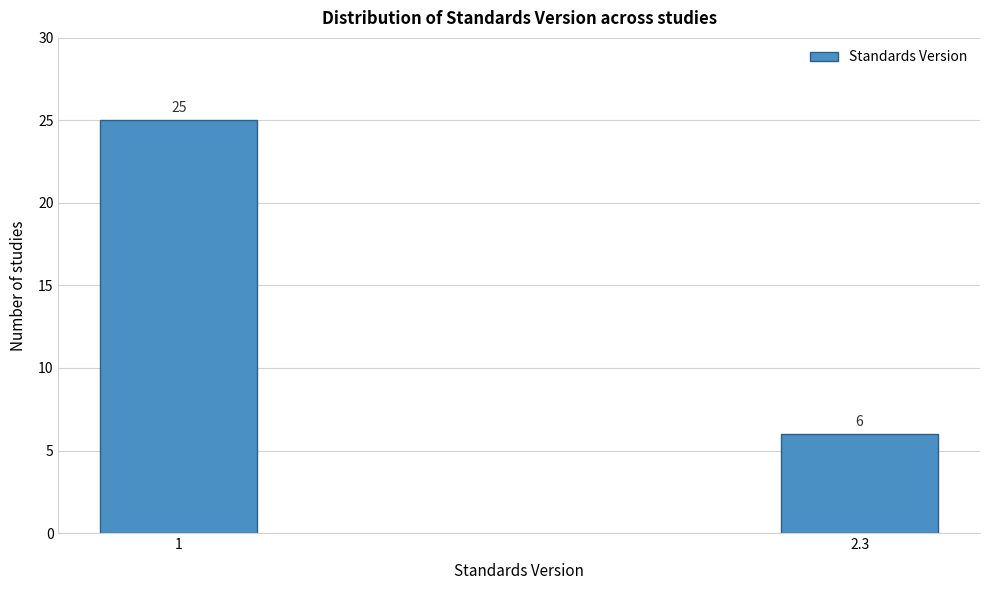

Reading right to left, what are all the values shown in this chart?

6	25